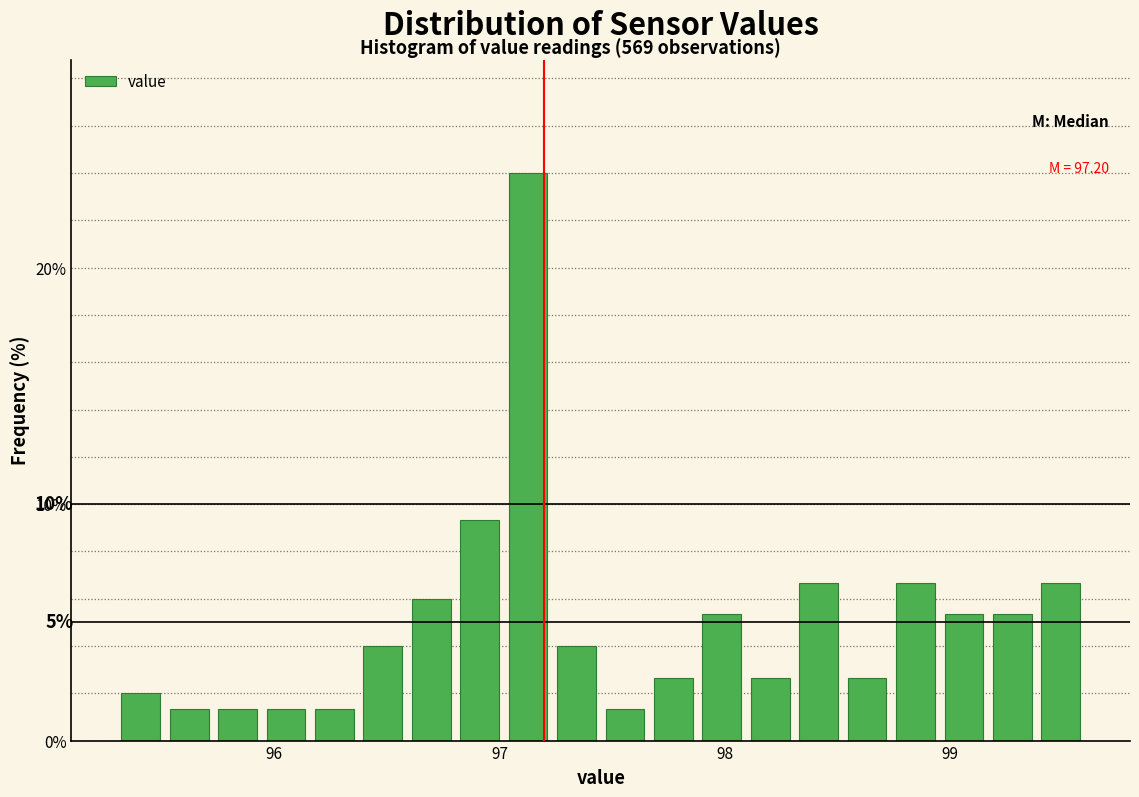

Read against the x-axis, roughly where is the centre of the tallest bar?

97.1